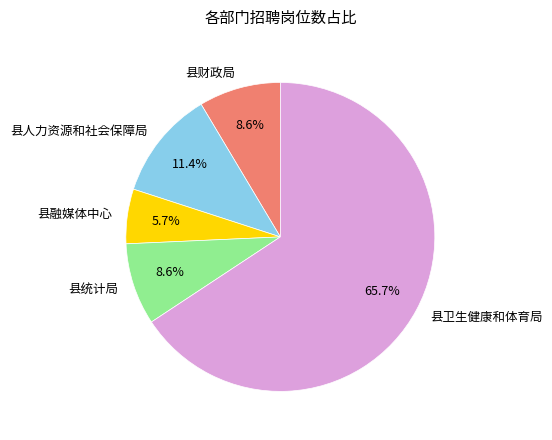

Count the number of slices in the pie.

5